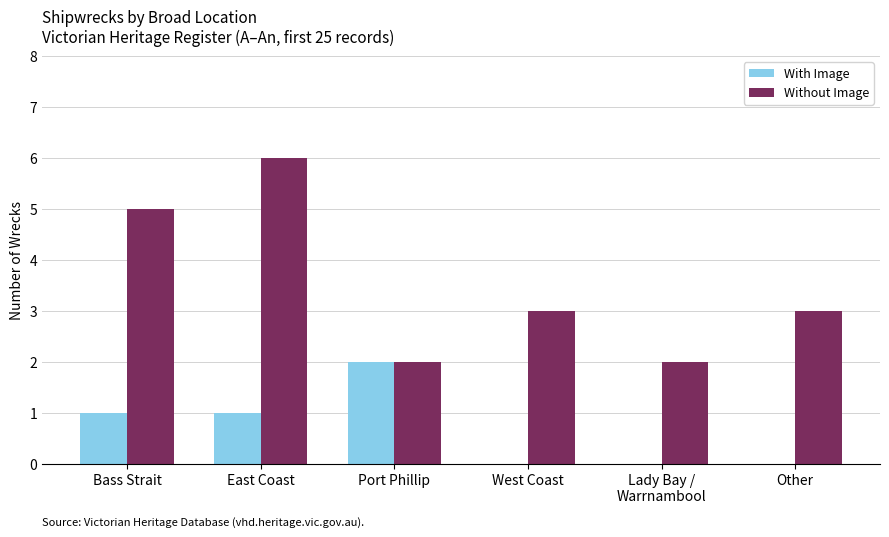

What is the total value across all series at East Coast?

7